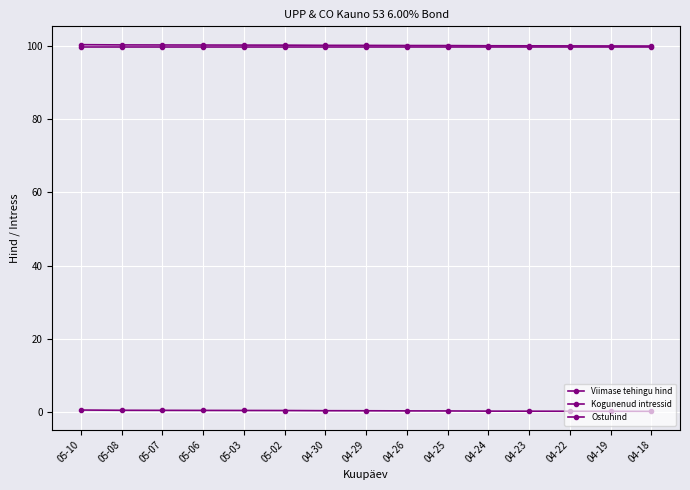

Reading left to right, list all the values displayed in this chart.

Viimase tehingu hind: 99.9	99.9	99.9	99.9	99.9	99.9	99.9	99.9	99.9	99.9	99.9	99.9	99.9	99.9	99.9
Kogunenud intressid: 0.5	0.4	0.4	0.3	0.3	0.3	0.3	0.2	0.2	0.2	0.1	0.1	0.1	0.1	0.1
Ostuhind: 100.5	100.4	100.4	100.3	100.3	100.3	100.3	100.2	100.2	100.2	100.2	100.1	100.1	100.1	100.1